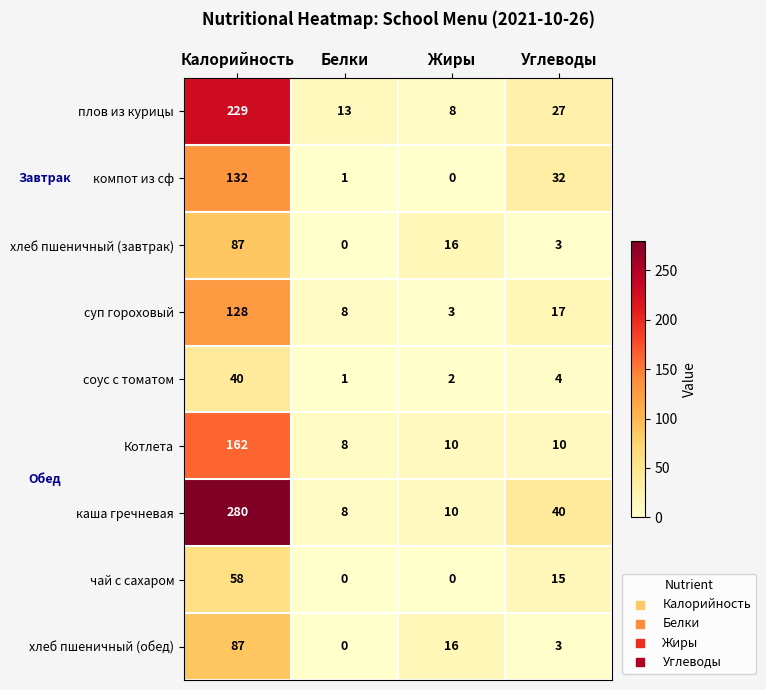

What is the greatest value displayed?

280